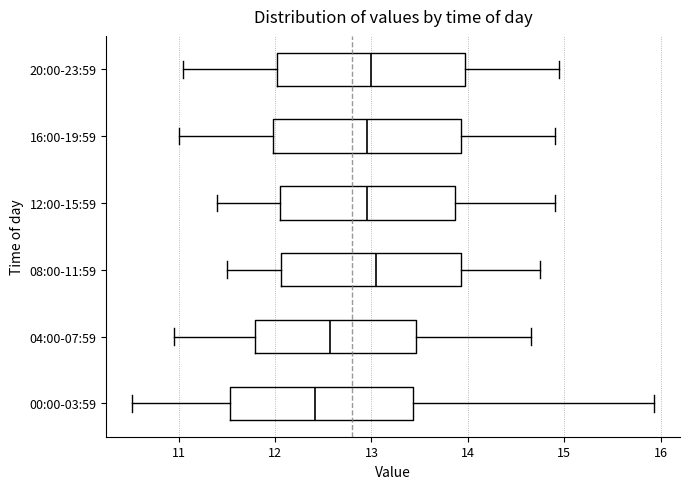

Where does the right whisker of the box for 20:00-23:59 end on the x-axis? The values are not printed on the chart, so give them approximately, as read against the axis.

15.0